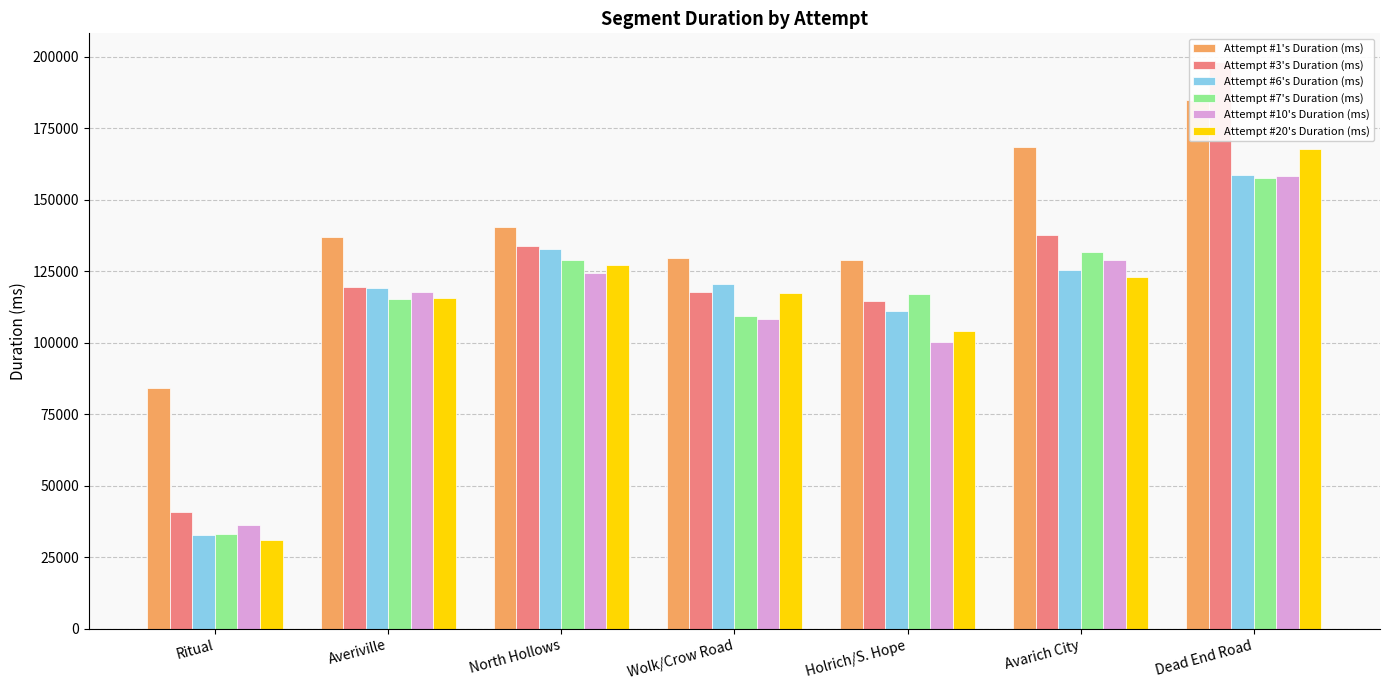

The value of Attempt #6's Duration (ms) at Ritual is 32920. True or false?

True